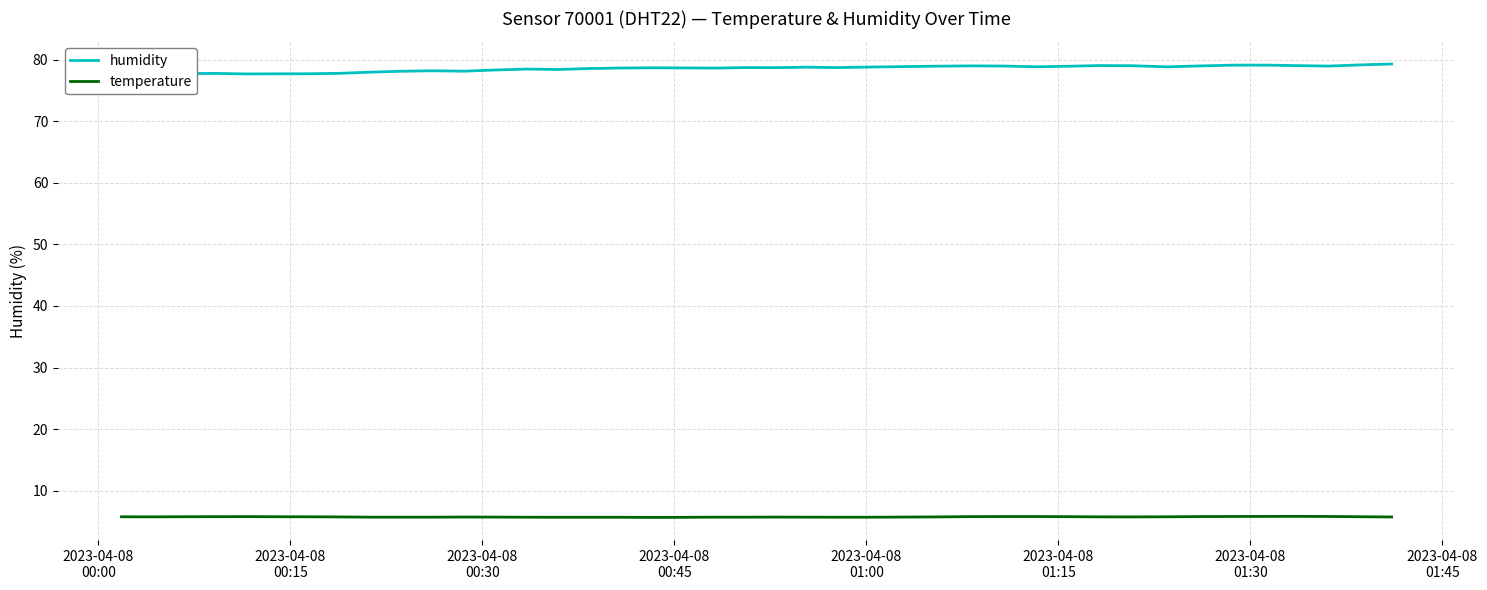

True or false: temperature and humidity cross at least once.

False